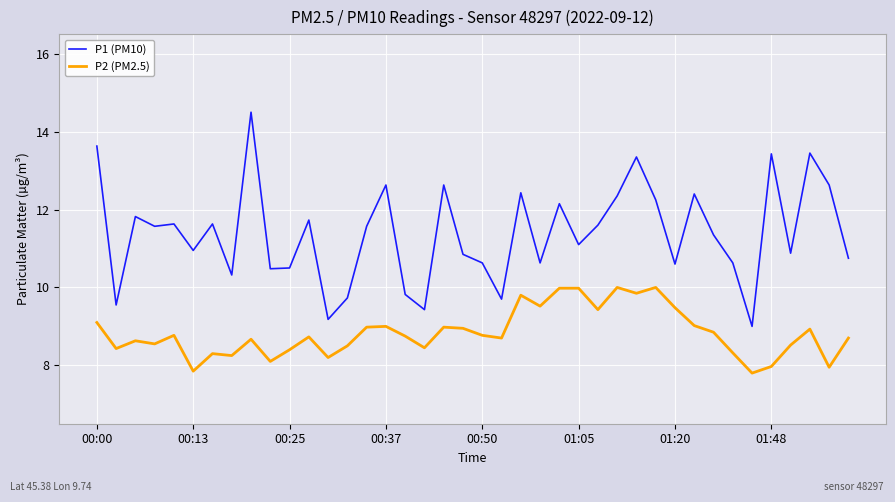

True or false: P1 (PM10) and P2 (PM2.5) cross at least once.

False